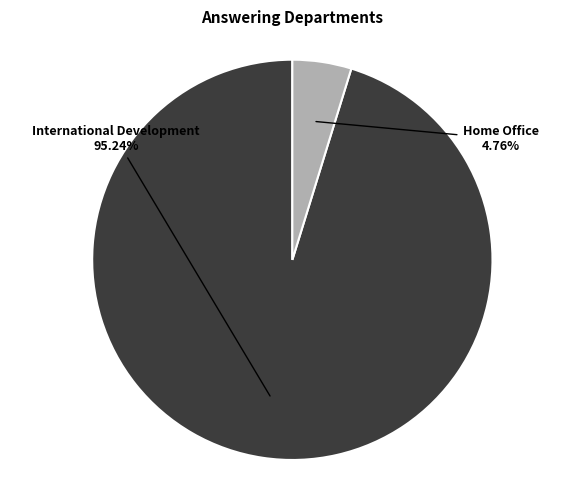

True or false: International Development accounts for 95% of the total.

True